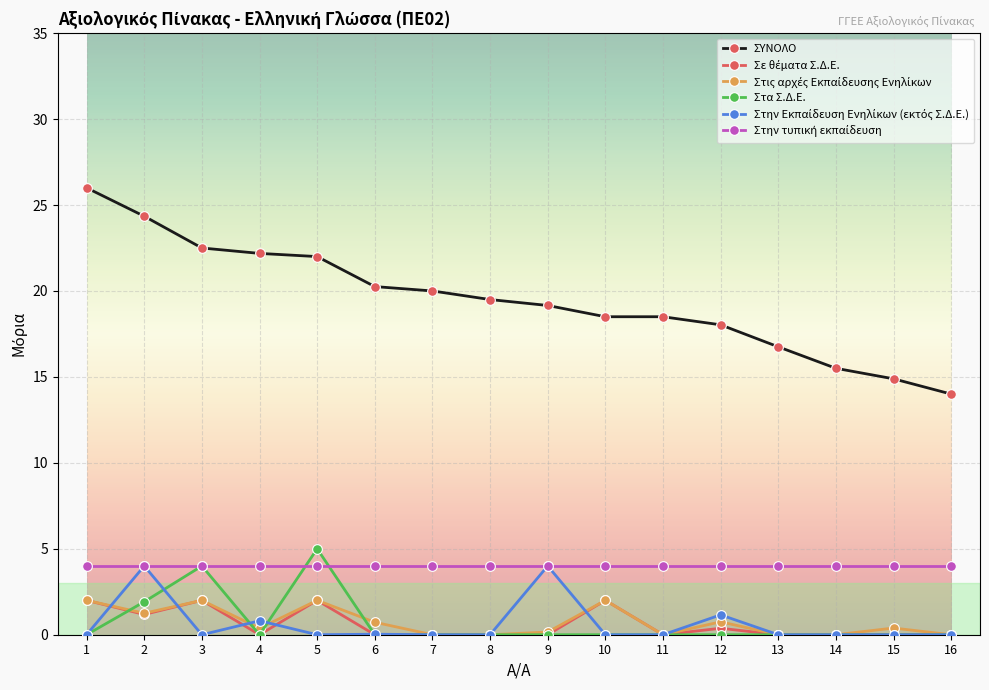

The value of Στα Σ.Δ.Ε. at 11 is 0.0. True or false?

True